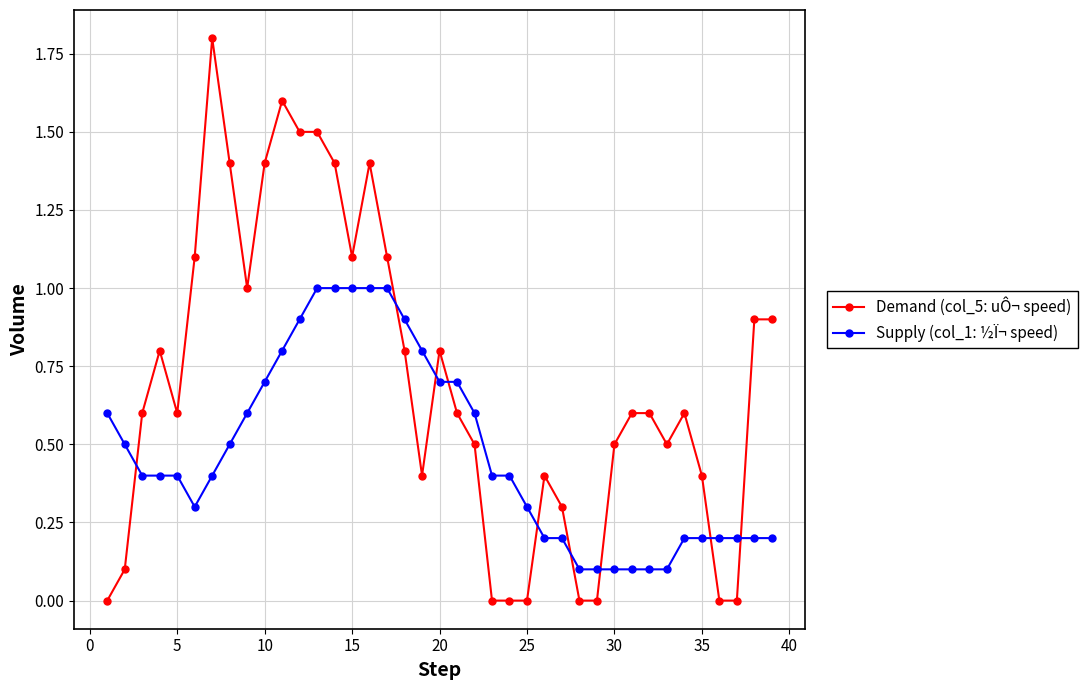

Reading left to right, extract all data points from this chart.

Demand (col_5: uÔ¬ speed): 0.0	0.1	0.6	0.8	0.6	1.1	1.8	1.4	1.0	1.4	1.6	1.5	1.5	1.4	1.1	1.4	1.1	0.8	0.4	0.8	0.6	0.5	0.0	0.0	0.0	0.4	0.3	0.0	0.0	0.5	0.6	0.6	0.5	0.6	0.4	0.0	0.0	0.9	0.9
Supply (col_1: ½Ï¬ speed): 0.6	0.5	0.4	0.4	0.4	0.3	0.4	0.5	0.6	0.7	0.8	0.9	1.0	1.0	1.0	1.0	1.0	0.9	0.8	0.7	0.7	0.6	0.4	0.4	0.3	0.2	0.2	0.1	0.1	0.1	0.1	0.1	0.1	0.2	0.2	0.2	0.2	0.2	0.2